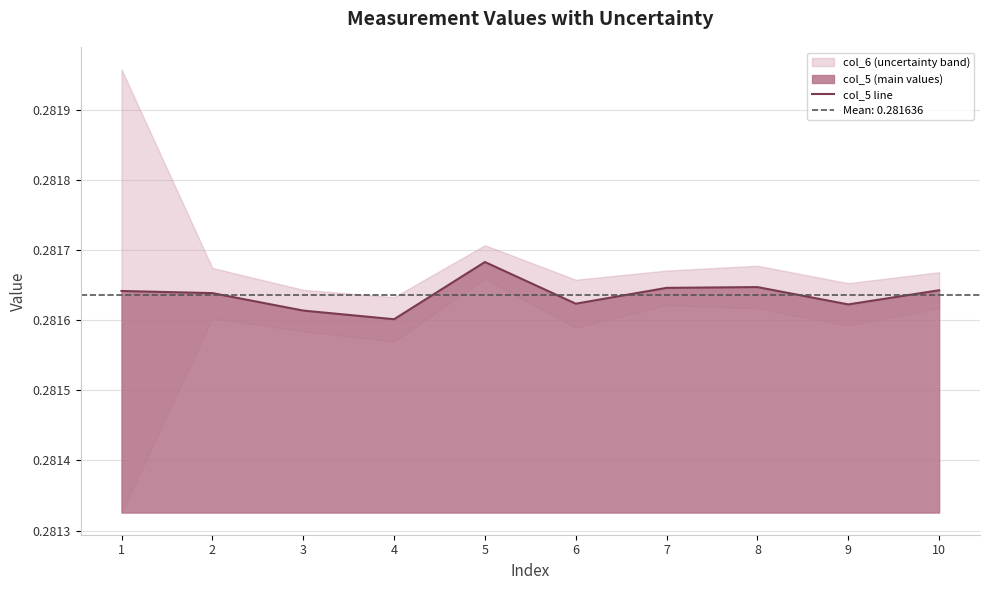

What is the sum of all values?

2.8